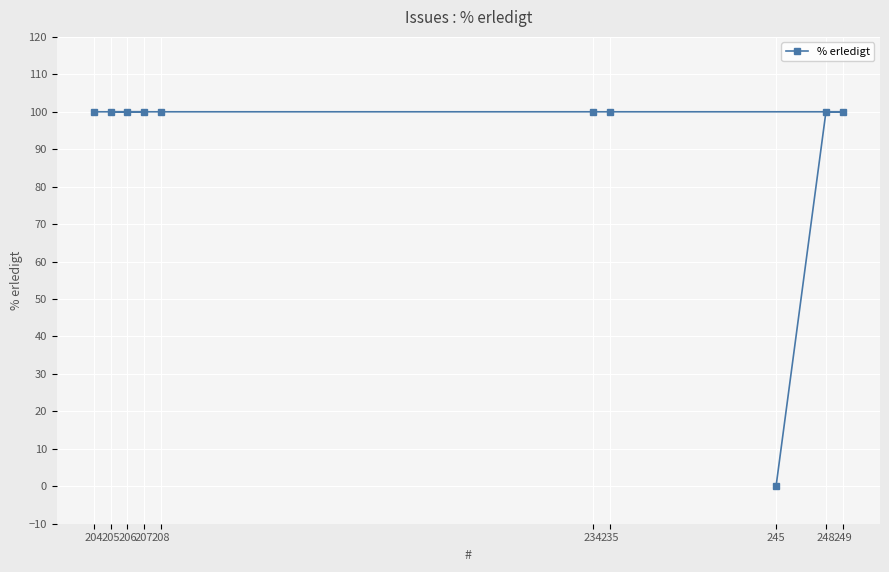

Reading left to right, extract all data points from this chart.

204=100	205=100	206=100	207=100	208=100	234=100	235=100	245=0	248=100	249=100